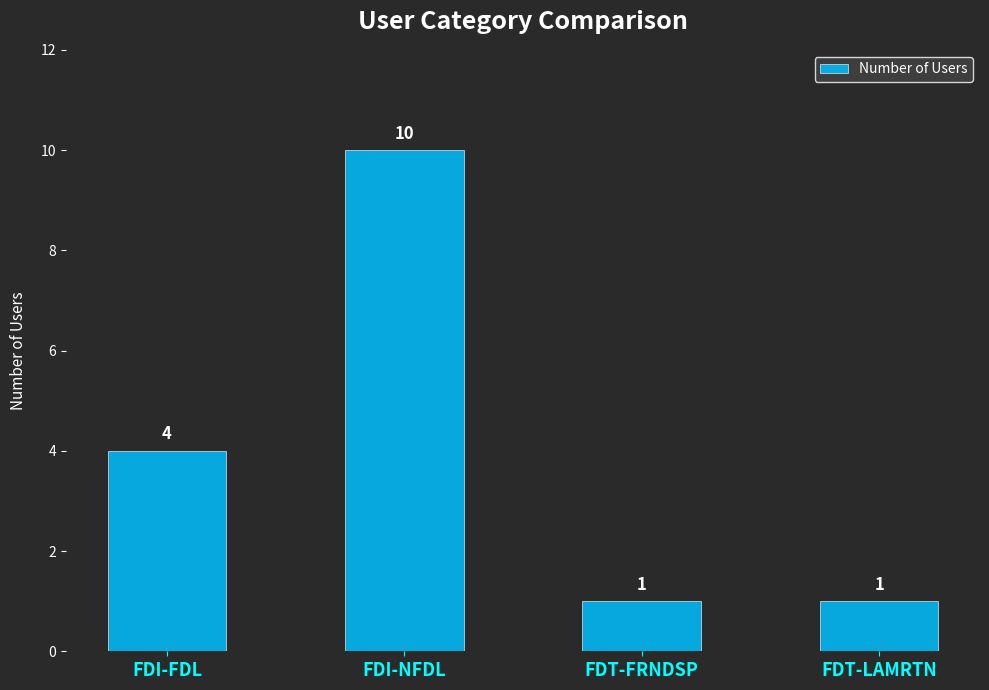

What is the difference between the second highest and second lowest values?

3